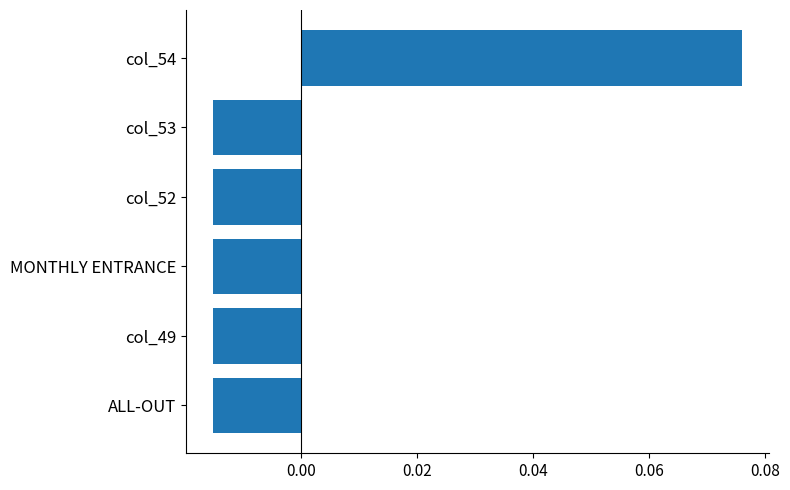

How many values are between 0 and 1?

1